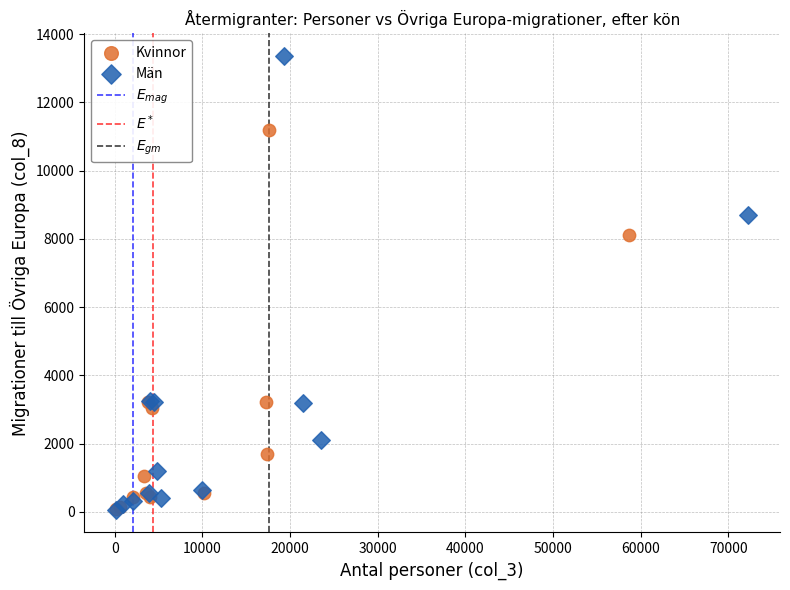

Which series reaches the maximum Y coordinate?

Män